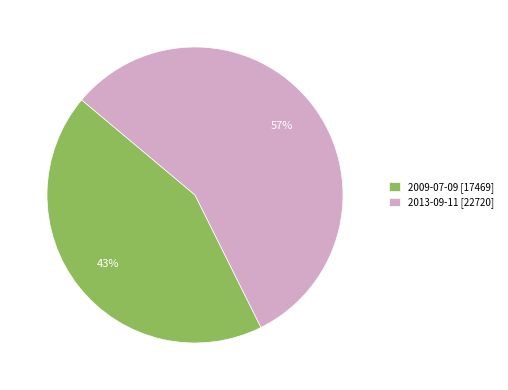

How many segments does this pie chart have?

2